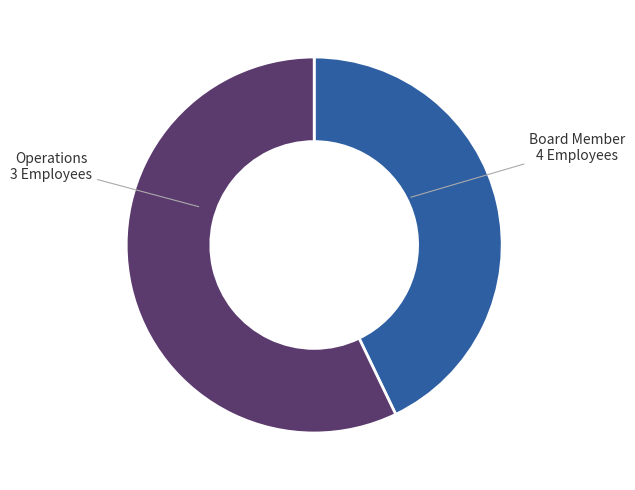

How many segments does this pie chart have?

2